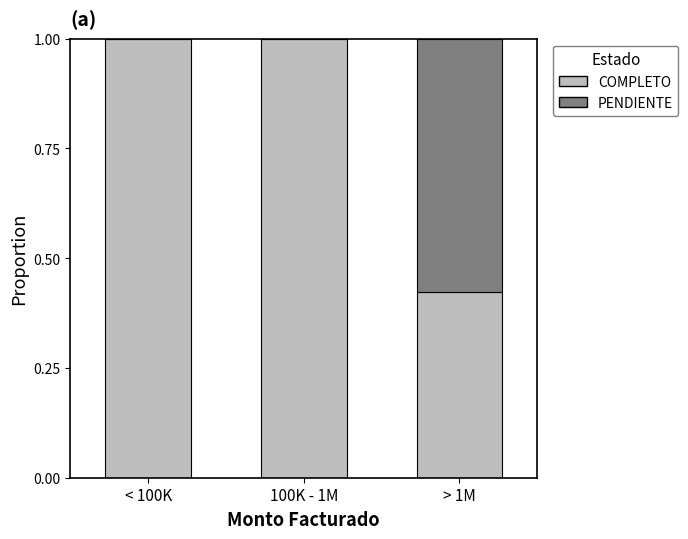

How many data points does each series have?

3